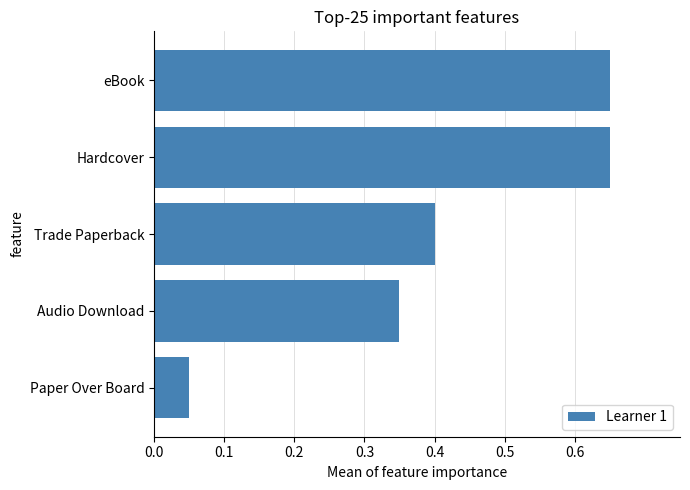

What is the difference between the maximum and minimum values?

0.6